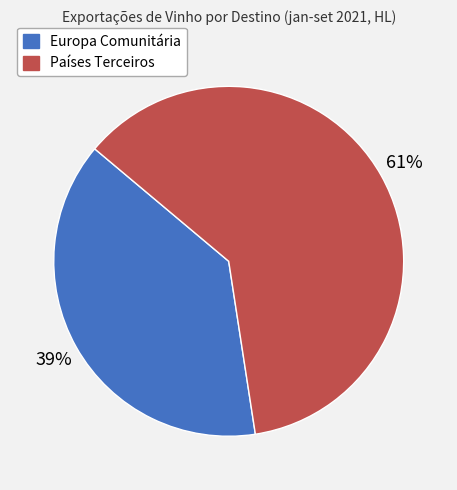

Do Países Terceiros and Europa Comunitária together represent more than half of the pie?

Yes